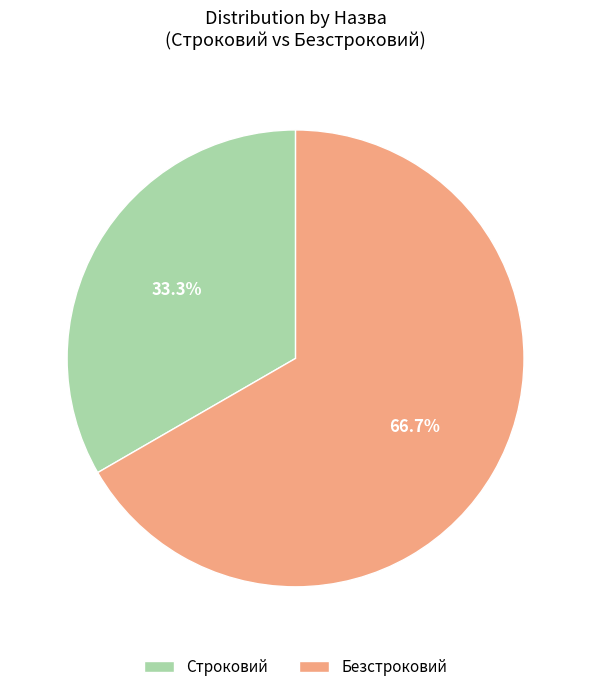

Which has a higher value, Строковий or Безстроковий?

Безстроковий